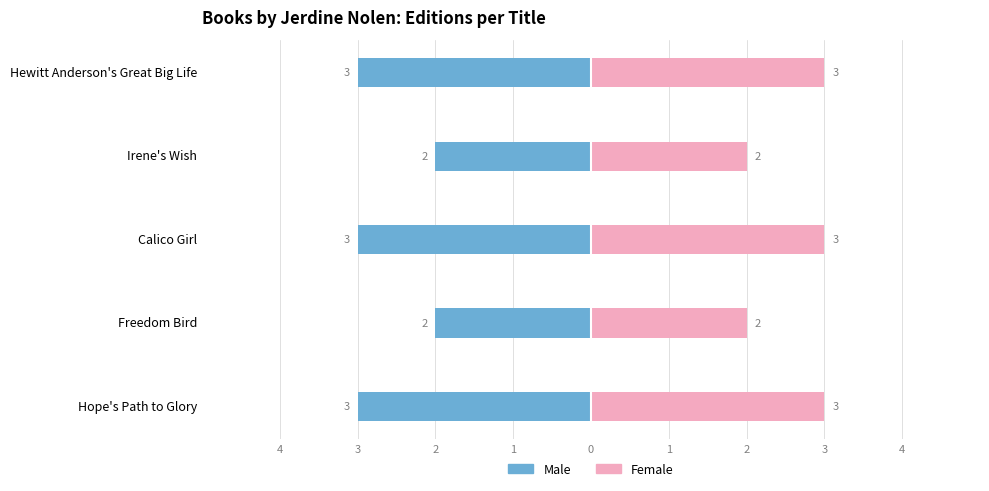

What is the lowest value of the Female series?

2